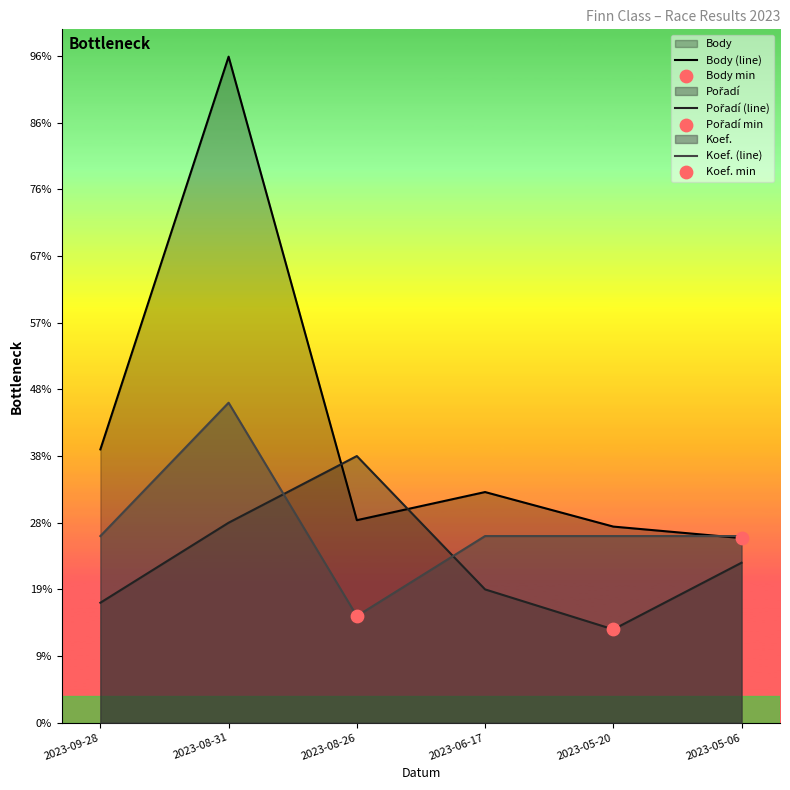

At which category is the sum across all series the highest?

2023-08-31